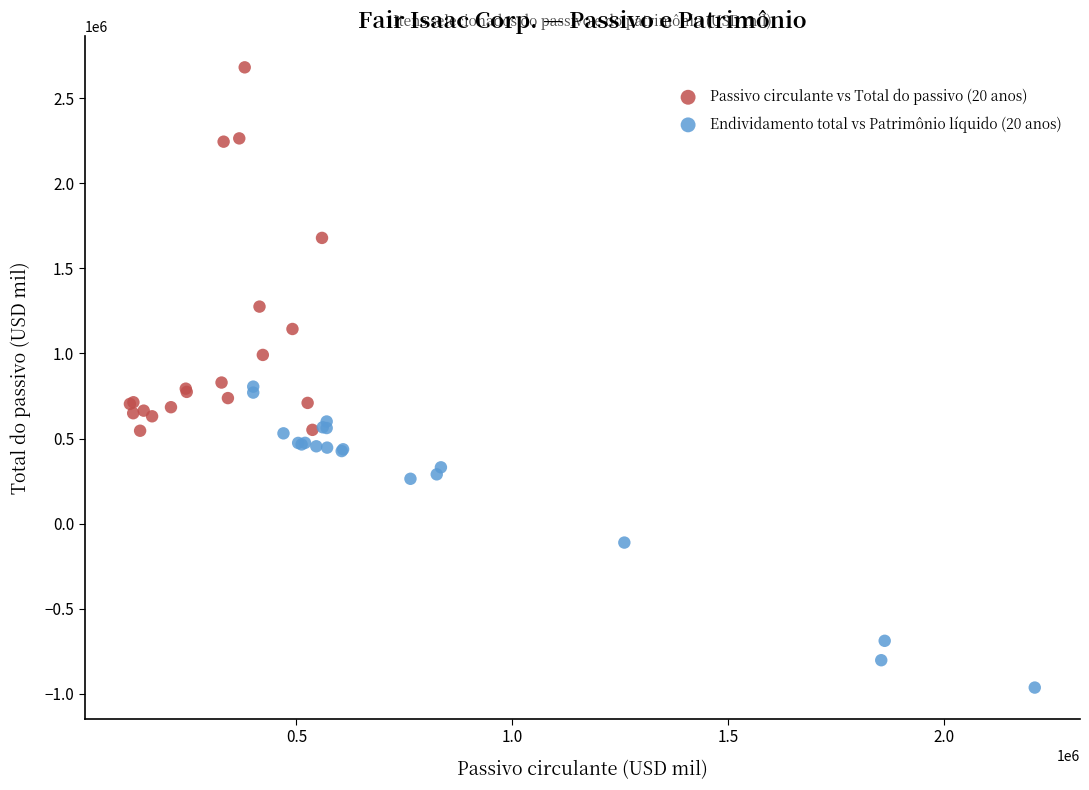

Which series has the widest spread of Y values?

Passivo circulante vs Total do passivo (20 anos)